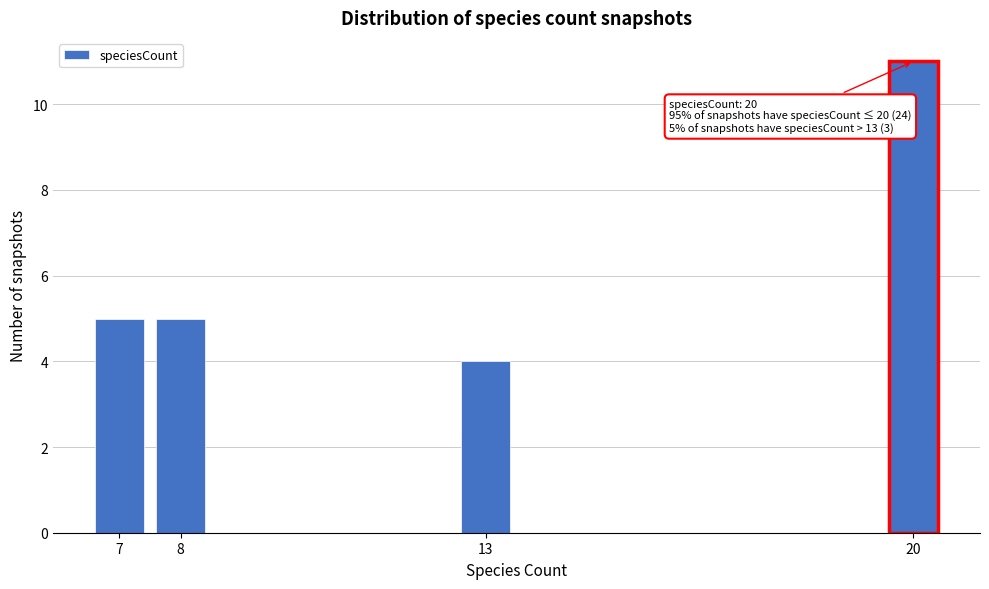

Reading left to right, list all the values displayed in this chart.

7=5	8=5	13=4	20=11